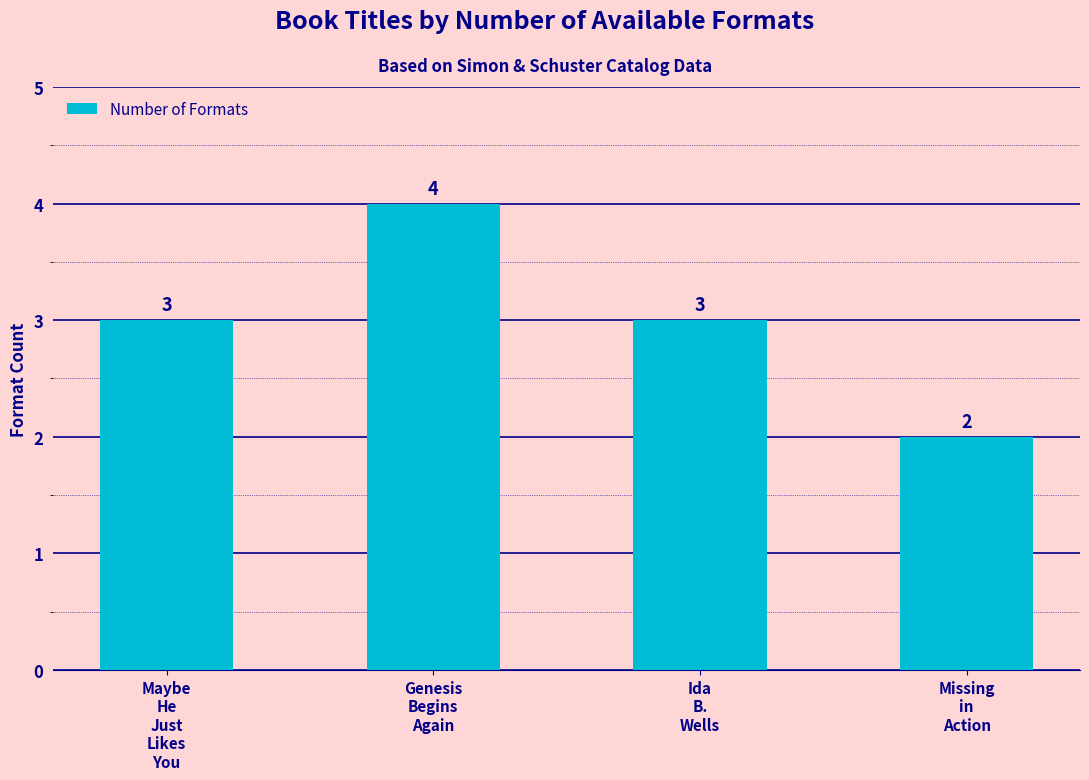

Reading right to left, what are all the values shown in this chart?

2	3	4	3